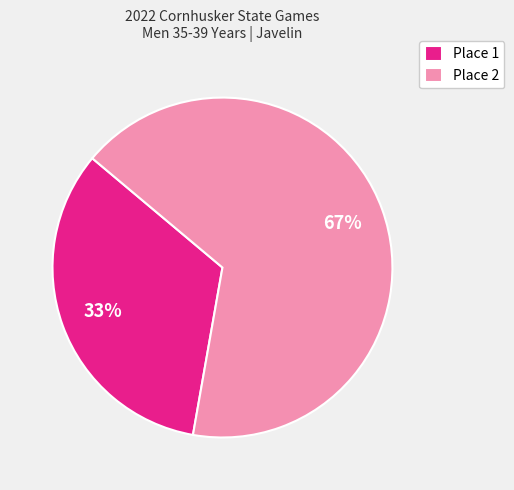

The Place 1 slice represents 46% of the pie. True or false?

False